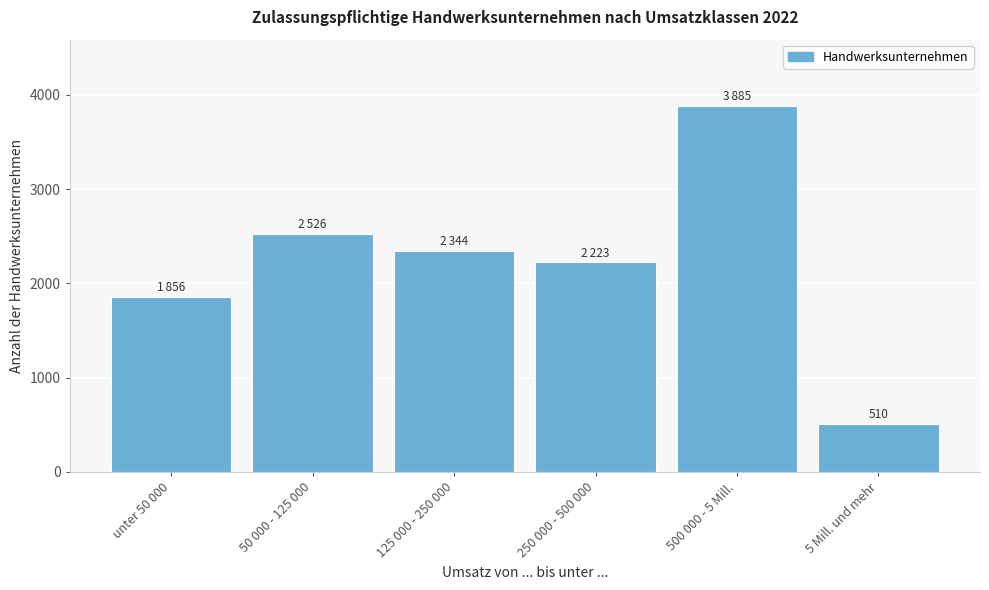

Reading left to right, what are all the values shown in this chart?

unter 50 000=1856	50 000 - 125 000=2526	125 000 - 250 000=2344	250 000 - 500 000=2223	500 000 - 5 Mill.=3885	5 Mill. und mehr=510